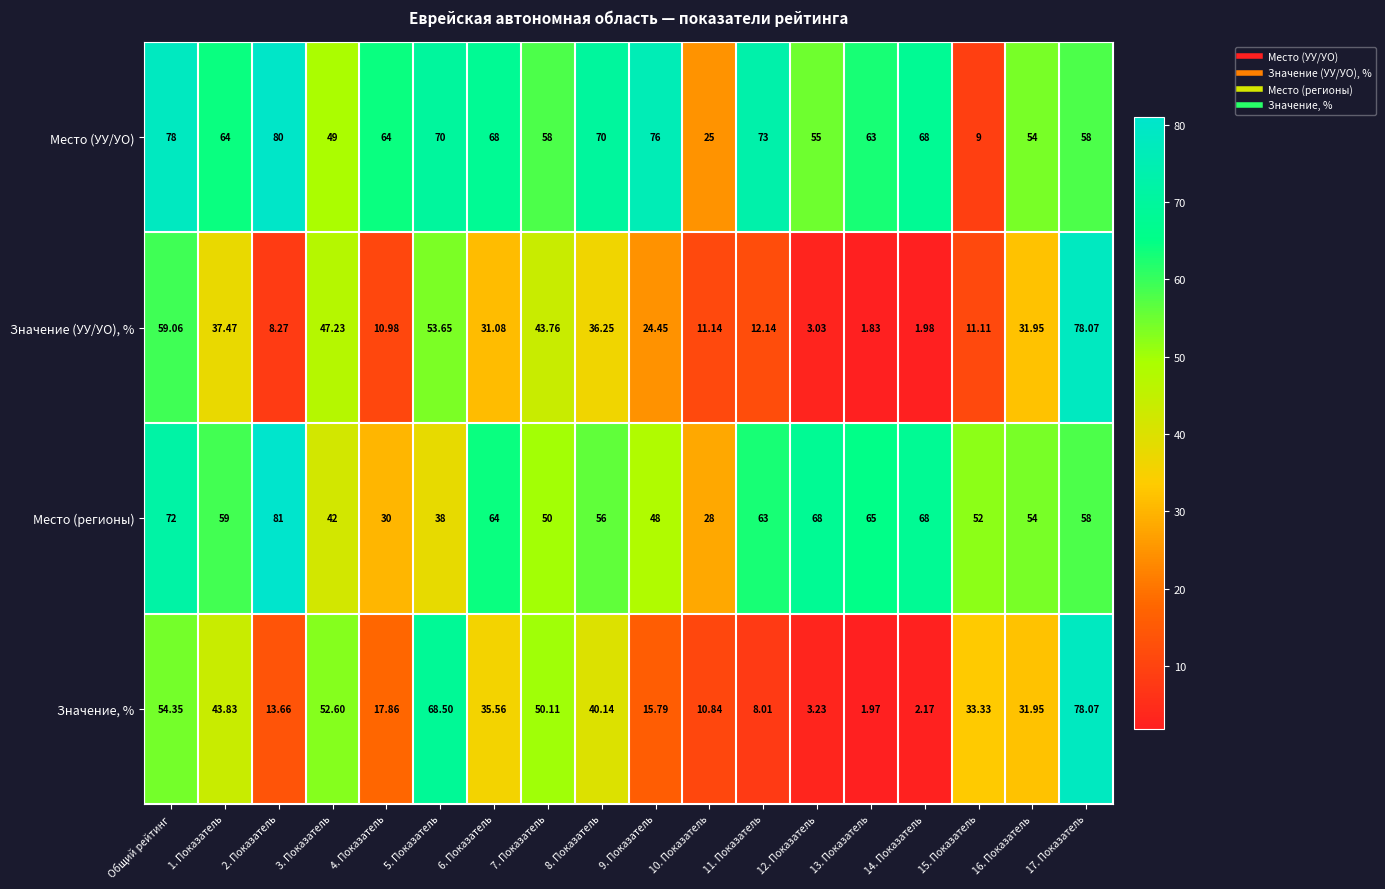

Between 12. Показатель and 14. Показатель, which series saw the biggest shift?

Место (УУ/УО)